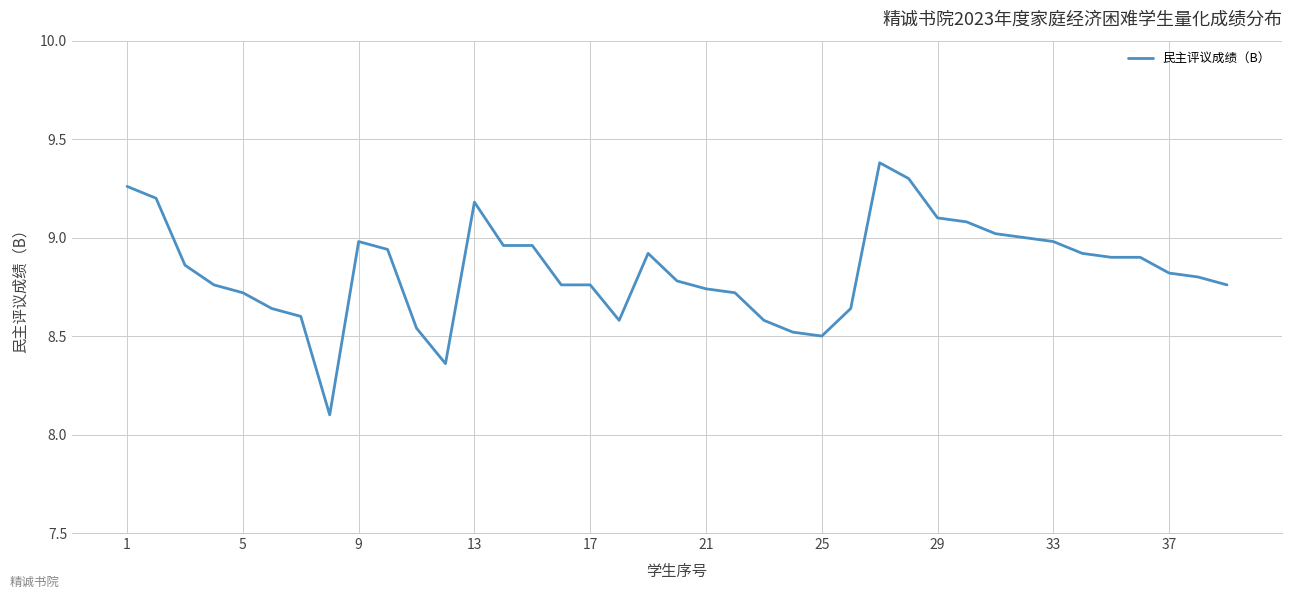

How many distinct data groups are displayed?

1